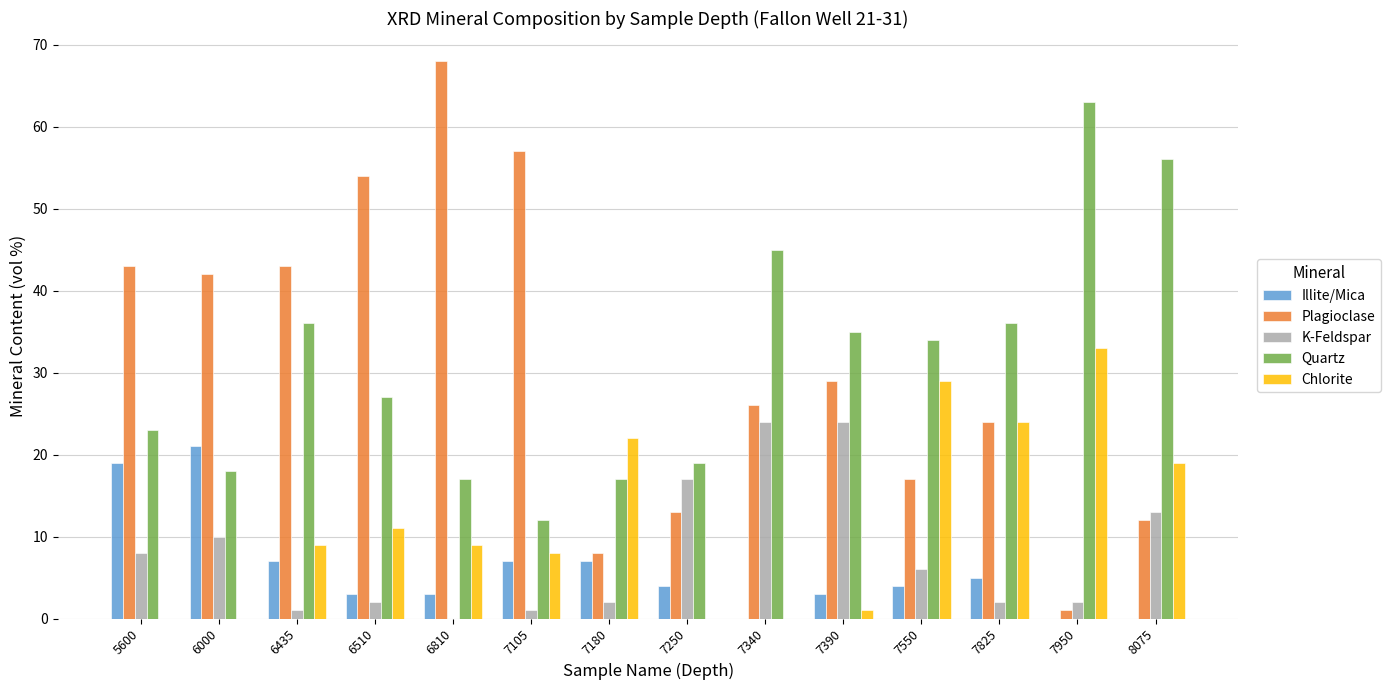

The Illite/Mica series shows 0 at 7950. True or false?

True